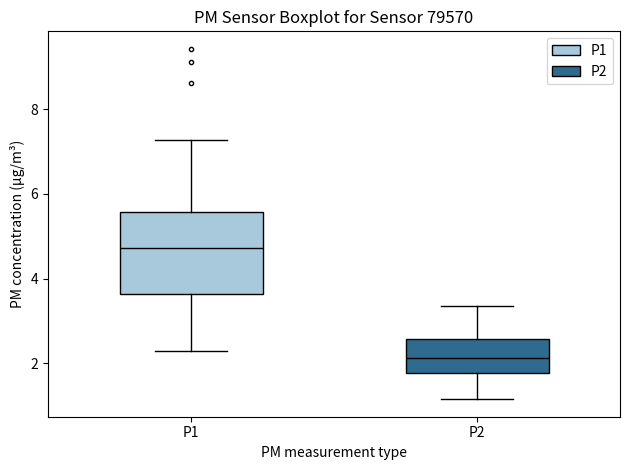

Reading left to right, transcribe this box plot: for each box, give where its median line is, the range the box spans, and where its two whiskers end, as read against the y-axis. The values are not printed on the chart, so give them approximately, as read against the axis.

P1: median 4.8, box 3.6 to 5.6, whiskers 2.4 to 7.2
P2: median 2.2, box 1.8 to 2.6, whiskers 1.2 to 3.4